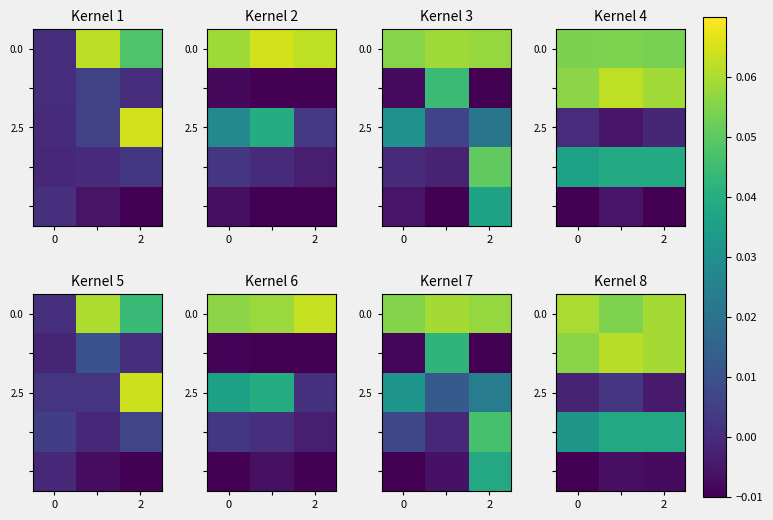

What is the difference between the highest and lowest values at 0?

0.1